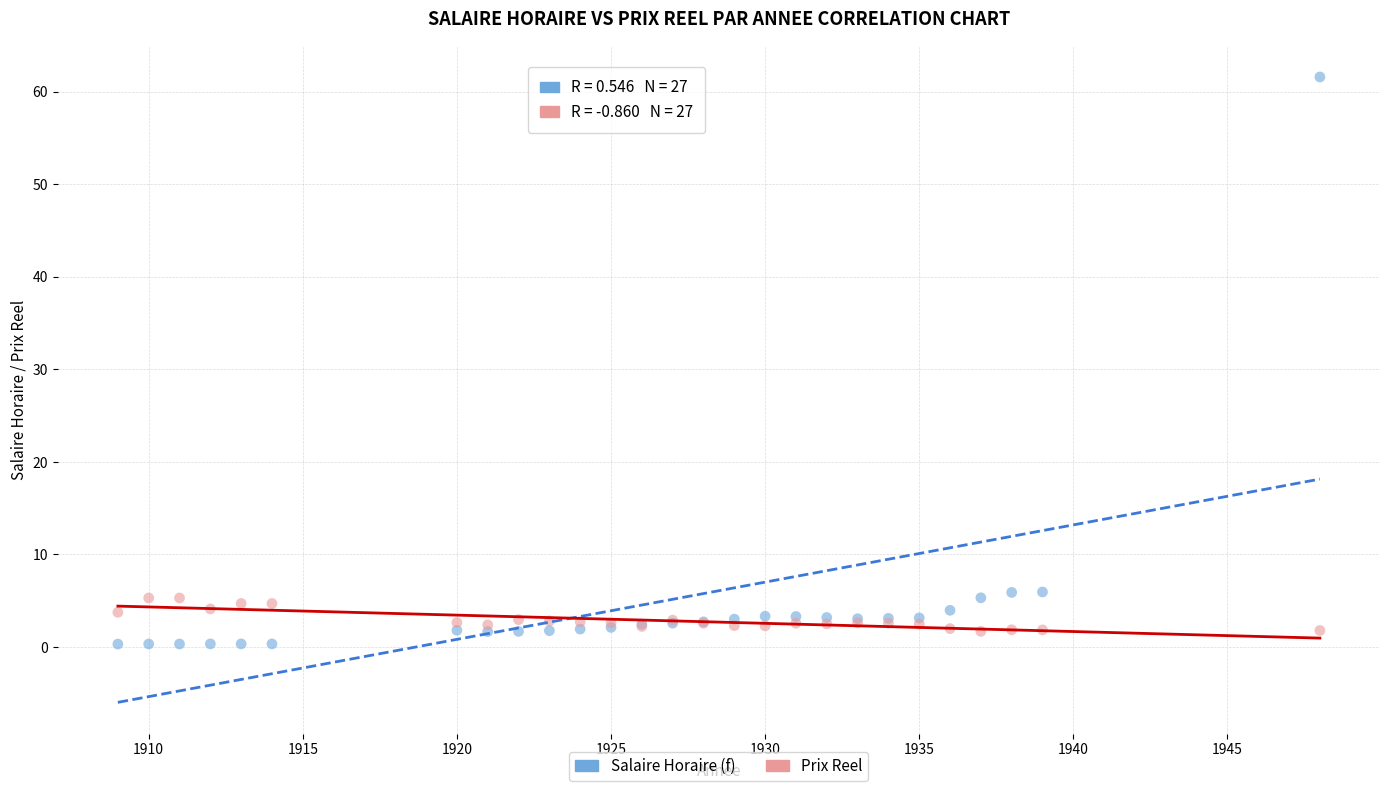

Which series reaches the minimum Y coordinate?

Salaire Horaire (f)